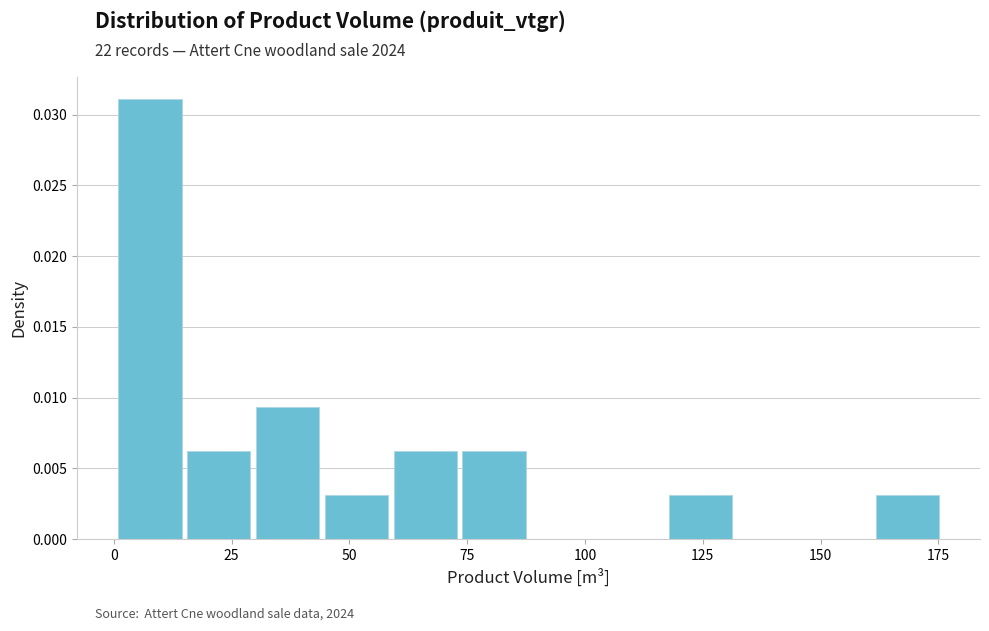

Read against the x-axis, roughly where is the centre of the tallest bar?

10